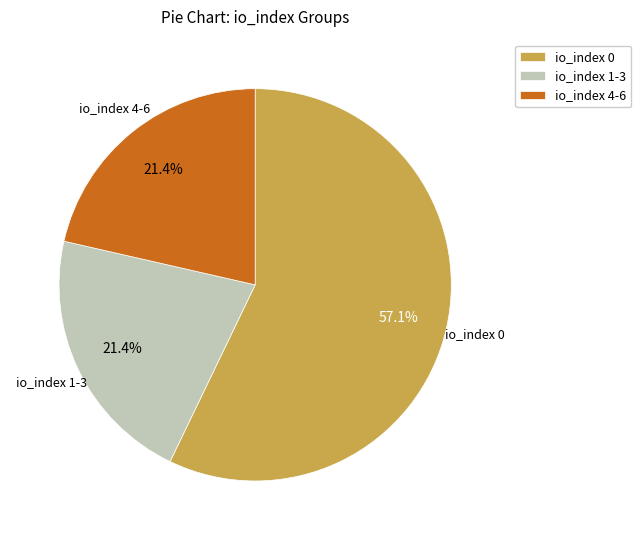

Is the sum of io_index 4-6 and io_index 0 greater than half?

Yes